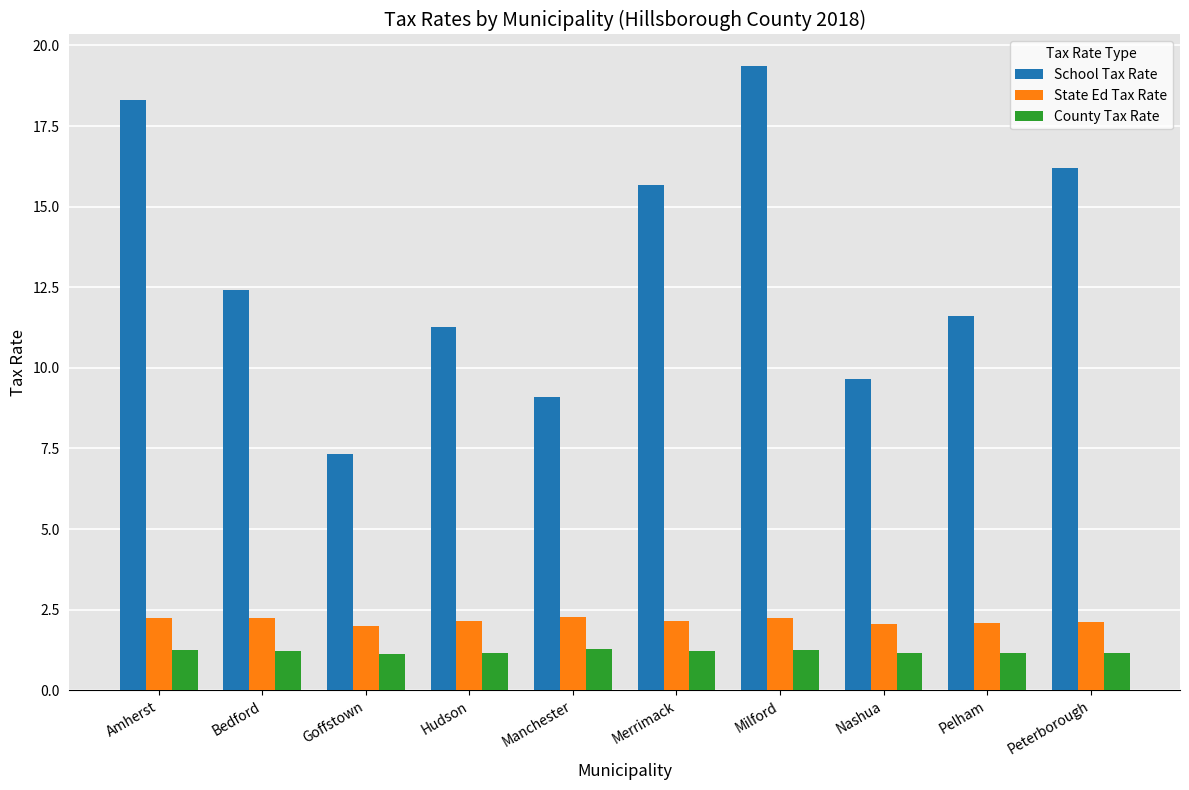

What is the sum of the State Ed Tax Rate values at Bedford and Goffstown?

4.2